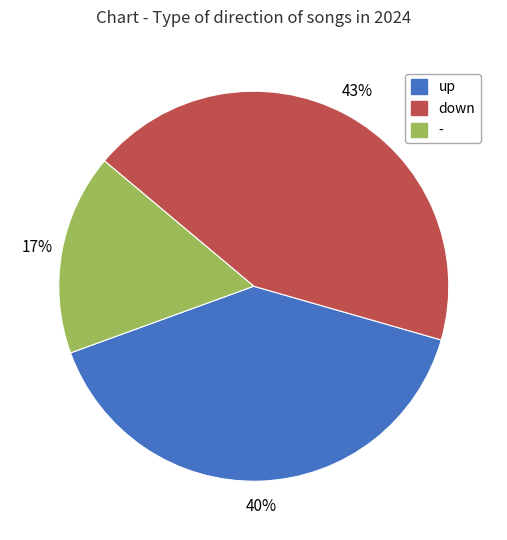

Which slice is the largest?

down